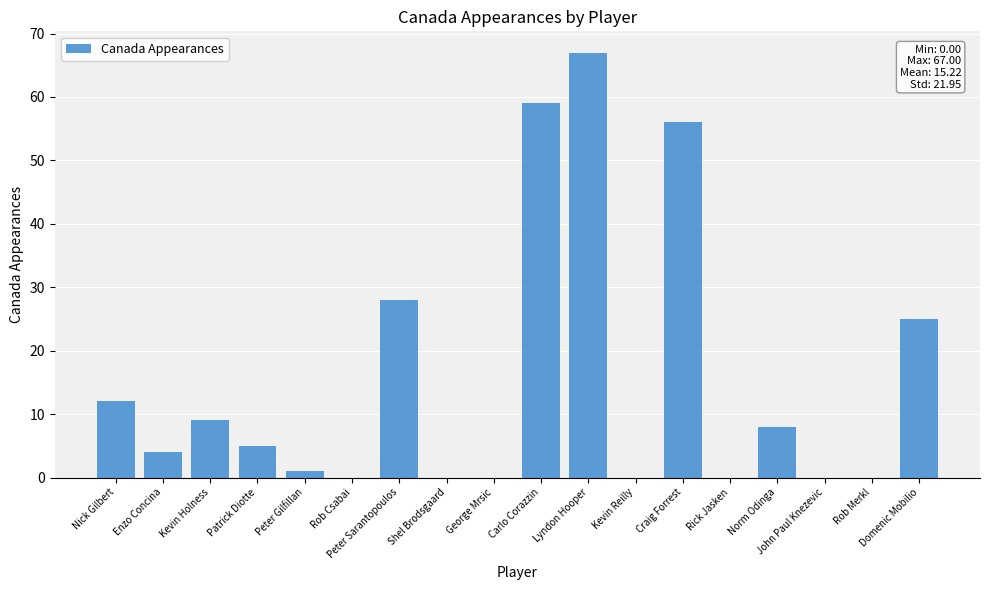

What is the greatest value displayed?

67